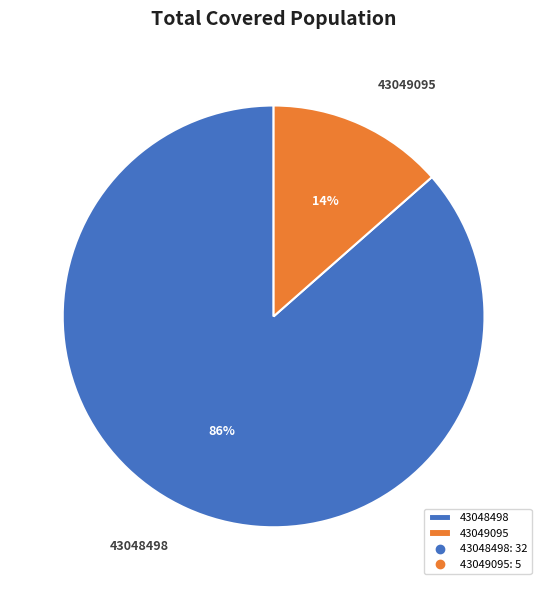

Which has a higher value, 43049095 or 43048498?

43048498